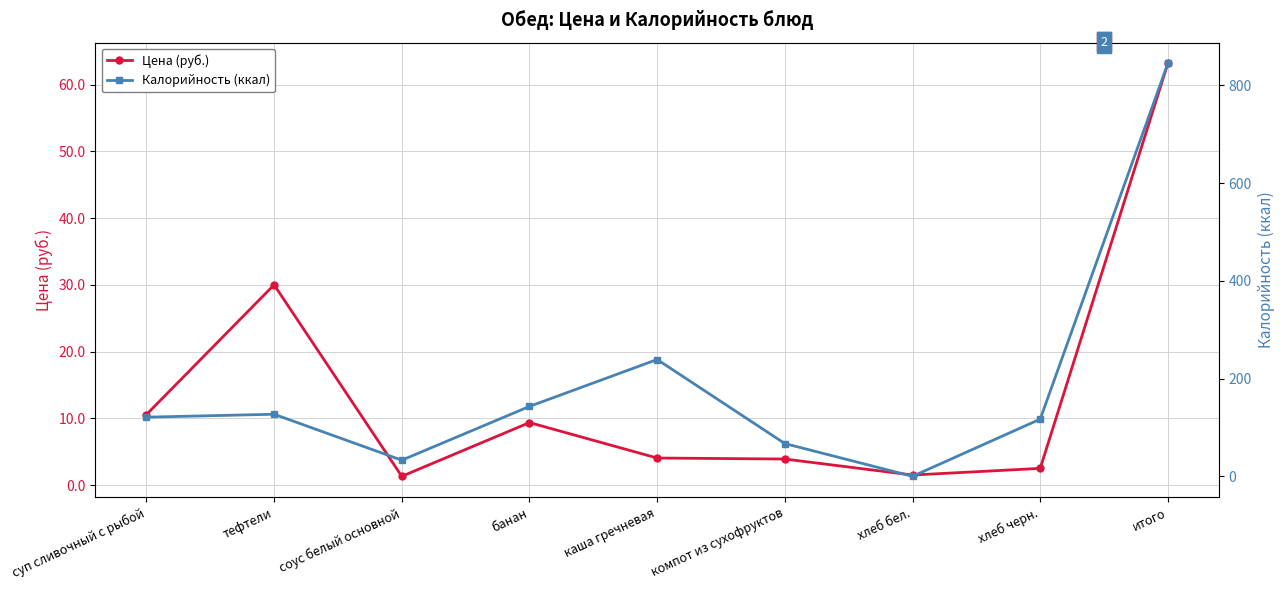

Reading left to right, transcribe all the data shown in this chart.

Цена (руб.): 10.6	30.0	1.3	9.4	4.0	3.9	1.5	2.5	63.2
Калорийность (ккал): 121.0	127.0	33.0	143.0	239.0	67.0	0.0	117.0	845.0